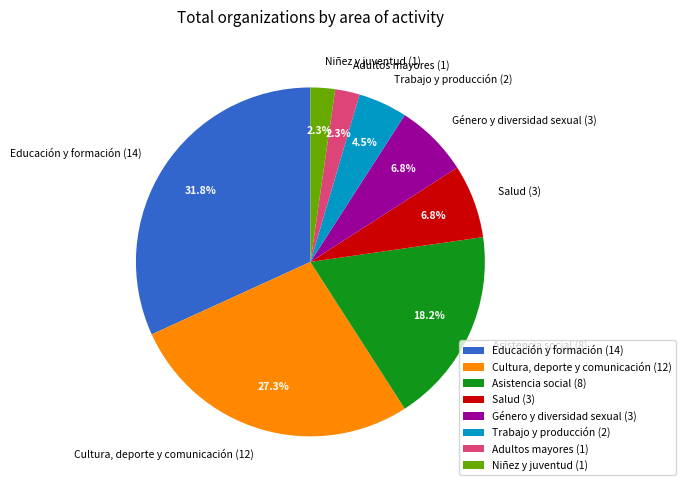

To the nearest percent, what is the difference between the largest and smallest slice percentages?

30%